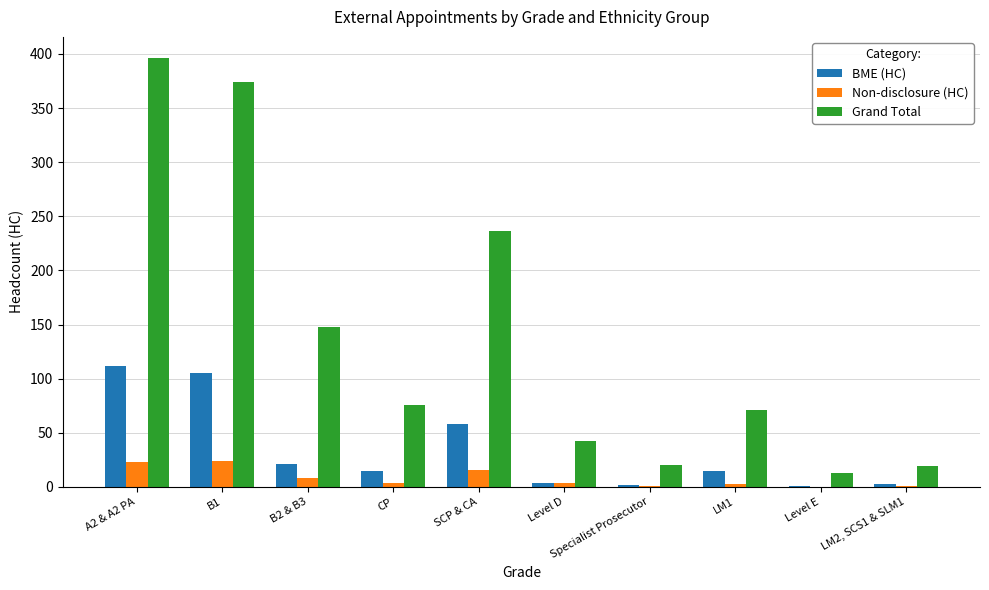

Which series has the largest total across all categories?

Grand Total